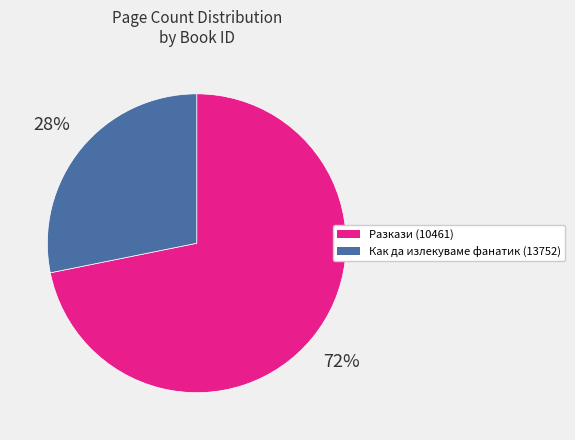

To the nearest percent, what is the difference between the largest and smallest slice percentages?

44%